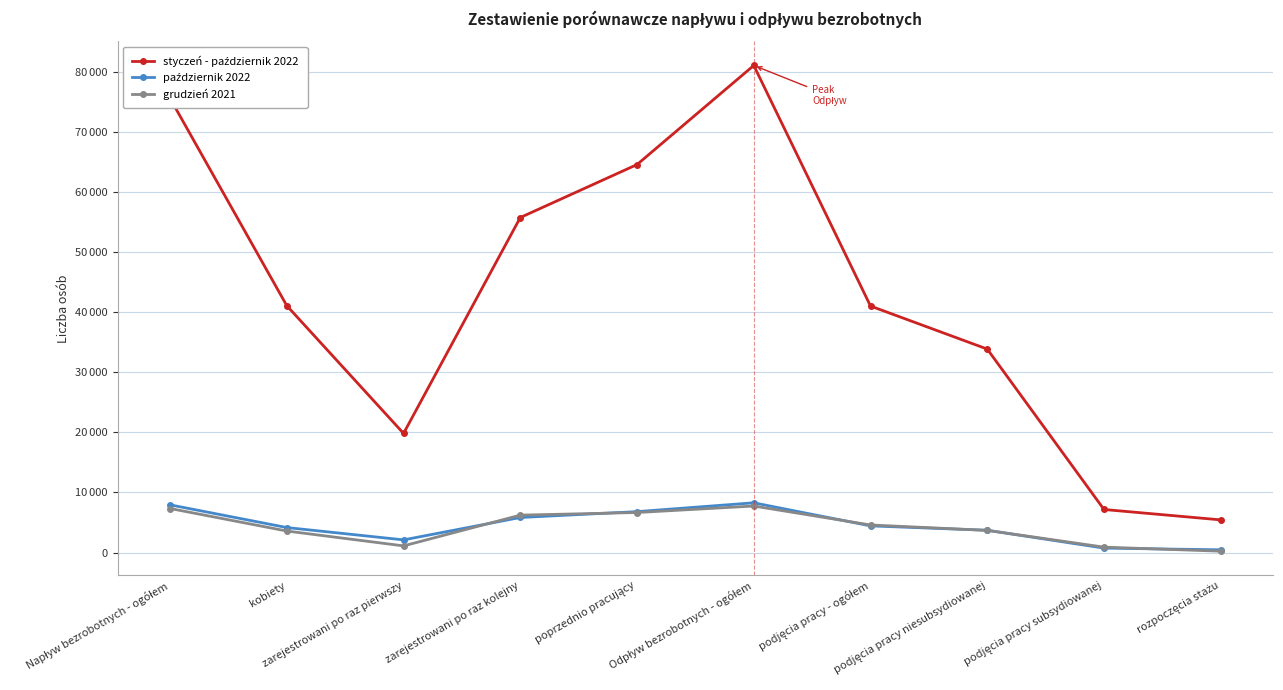

How many times do grudzień 2021 and październik 2022 cross each other?

6